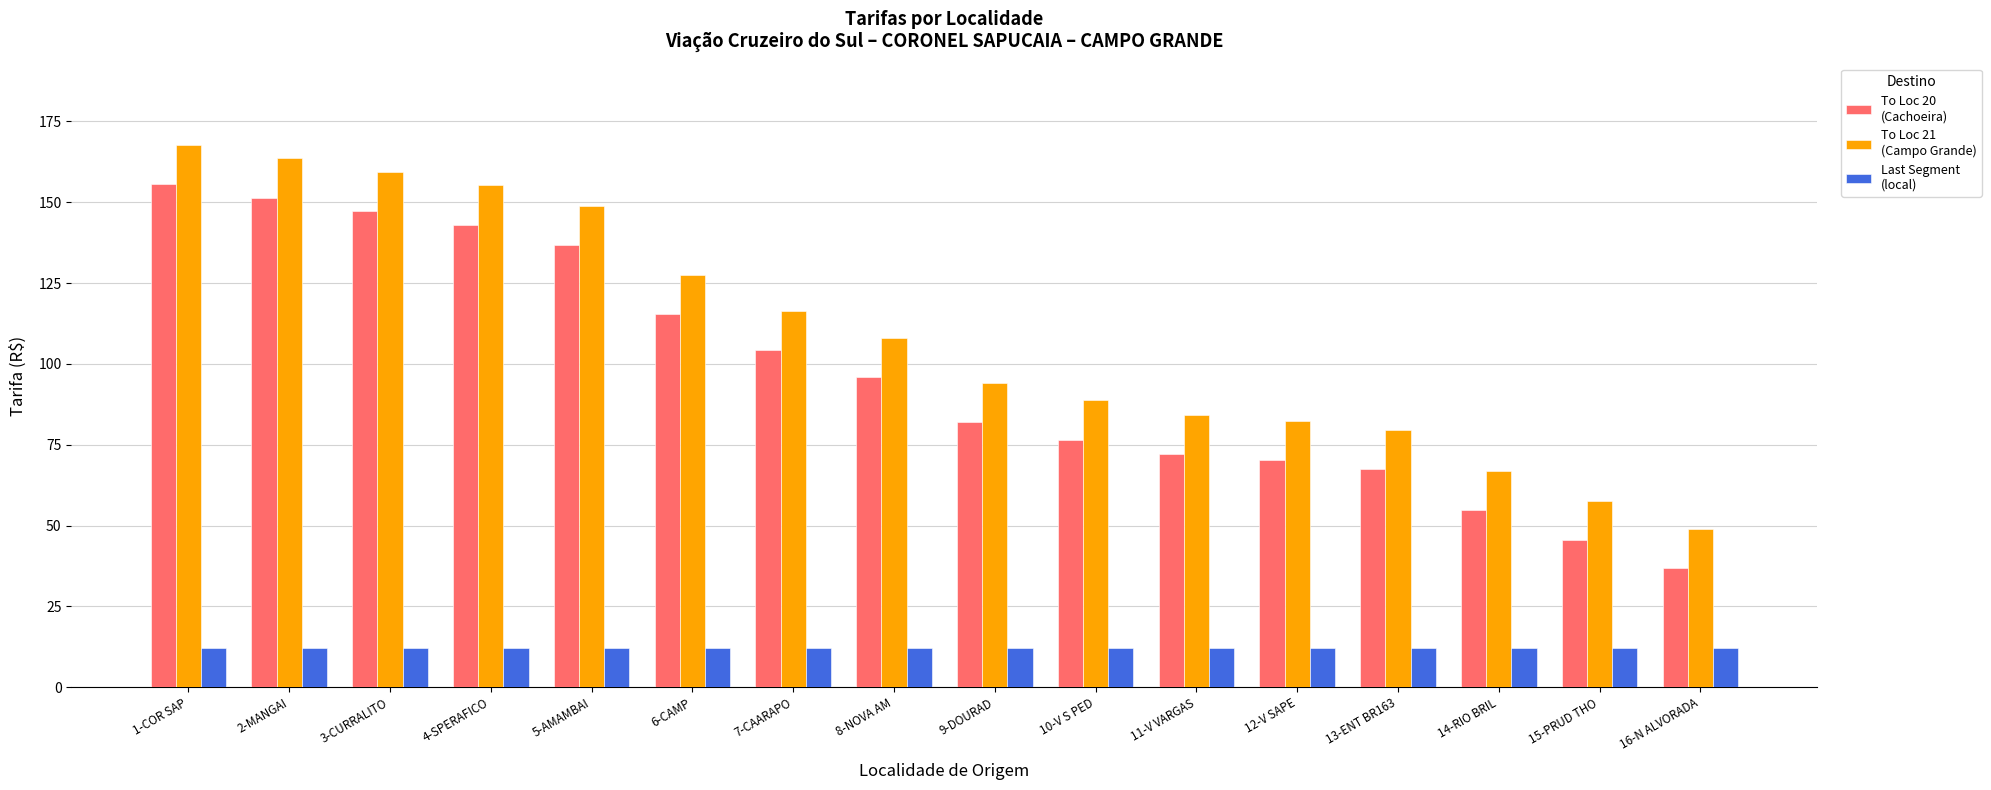

What is the total value across all series at 11-V VARGAS?

168.1